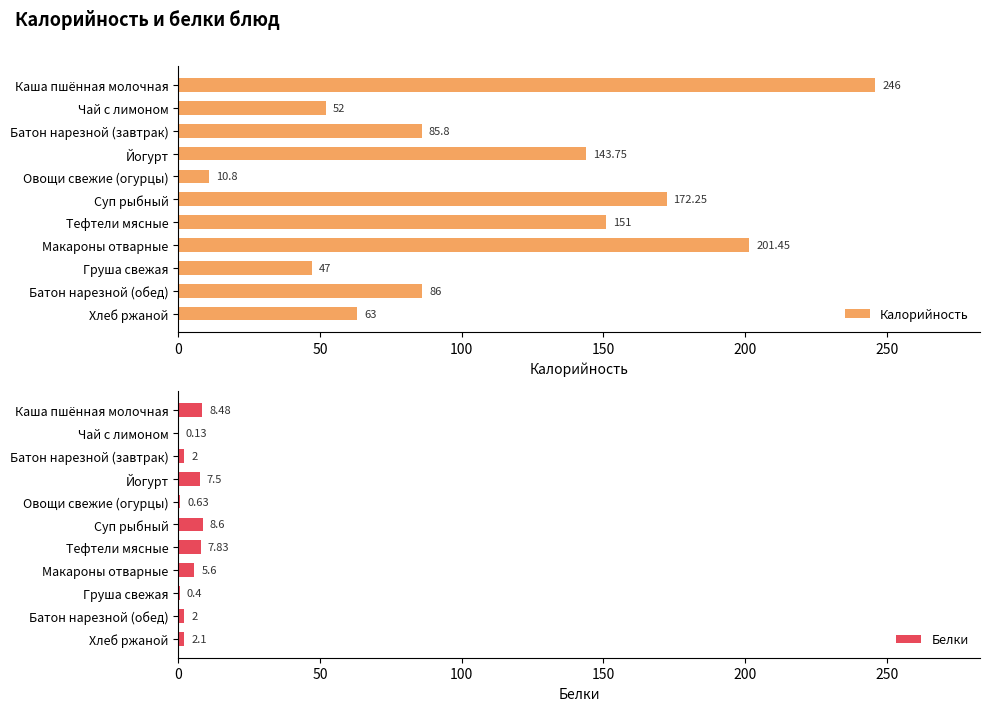

How many values in the Калорийность series are below 86?

5